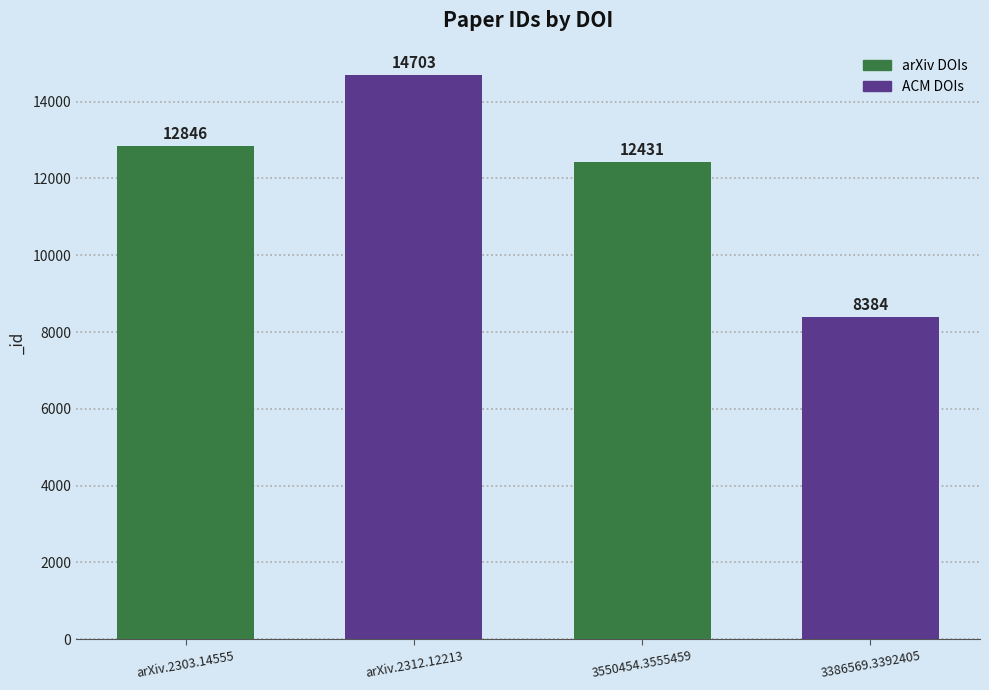

How many bars are there in total?

4